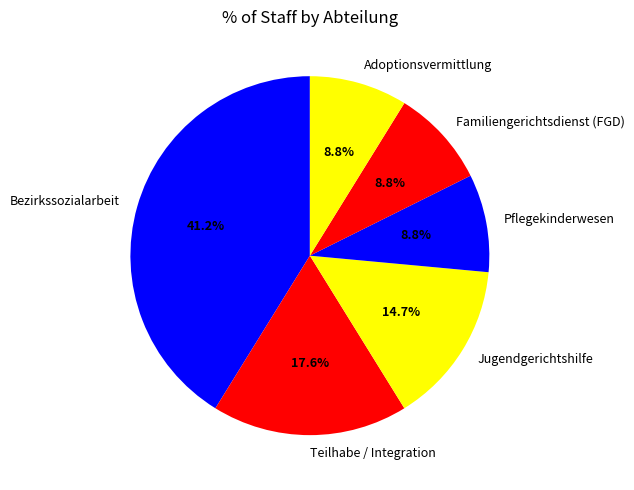

Count the number of slices in the pie.

6